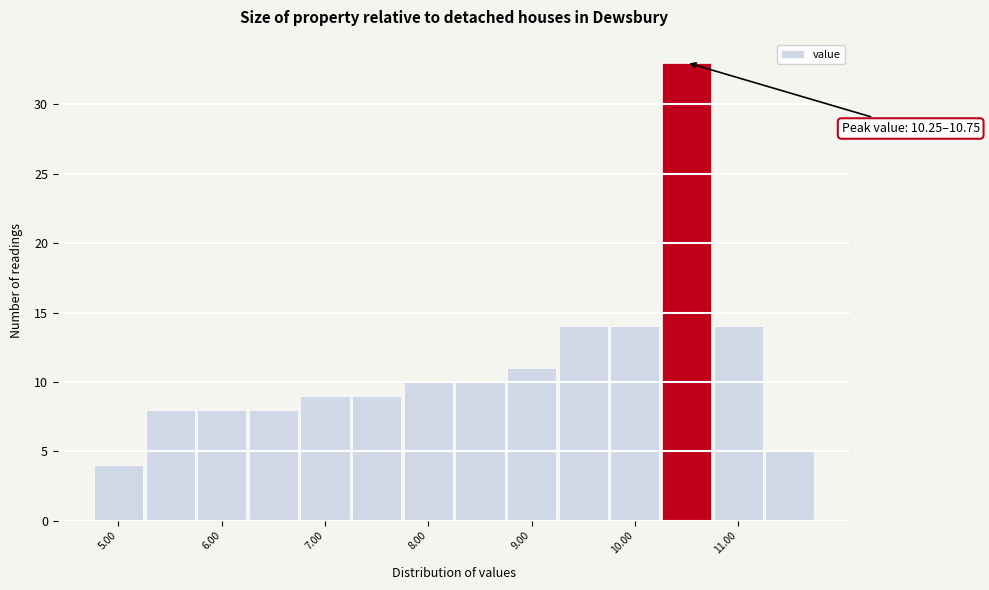

Over which range of the x-axis is the bar tallest?

10.25 to 10.75